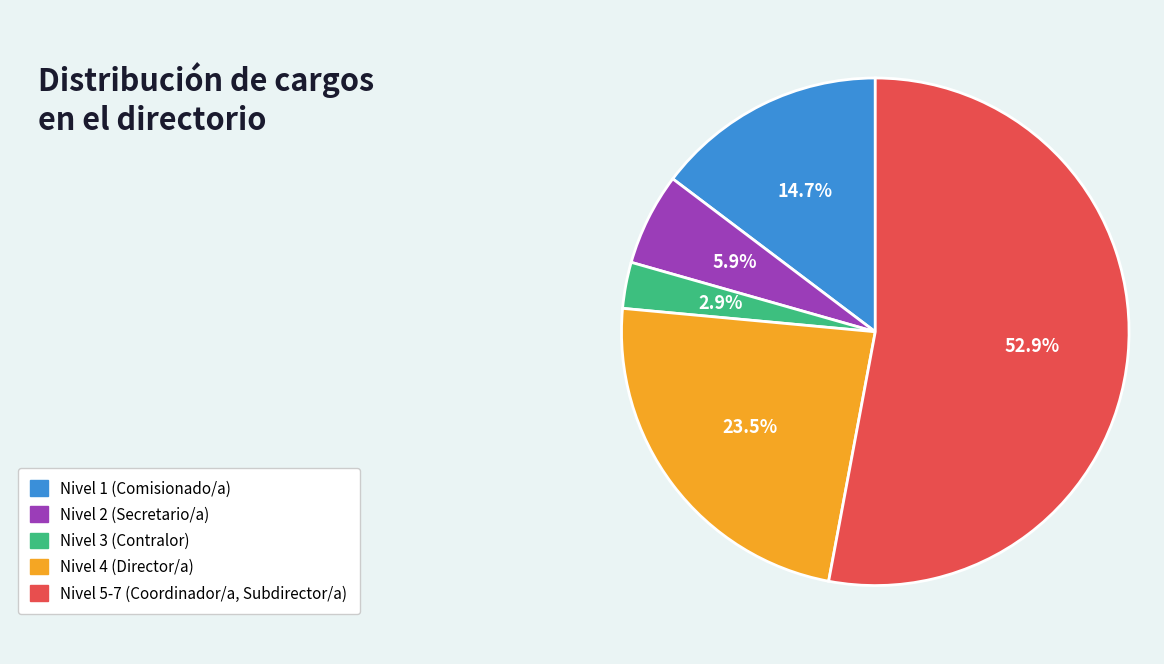

How many slices are in this pie chart?

5